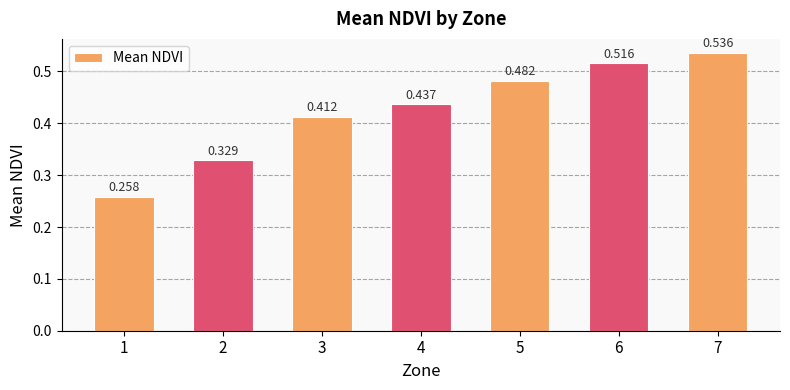

How many data points does each series have?

7